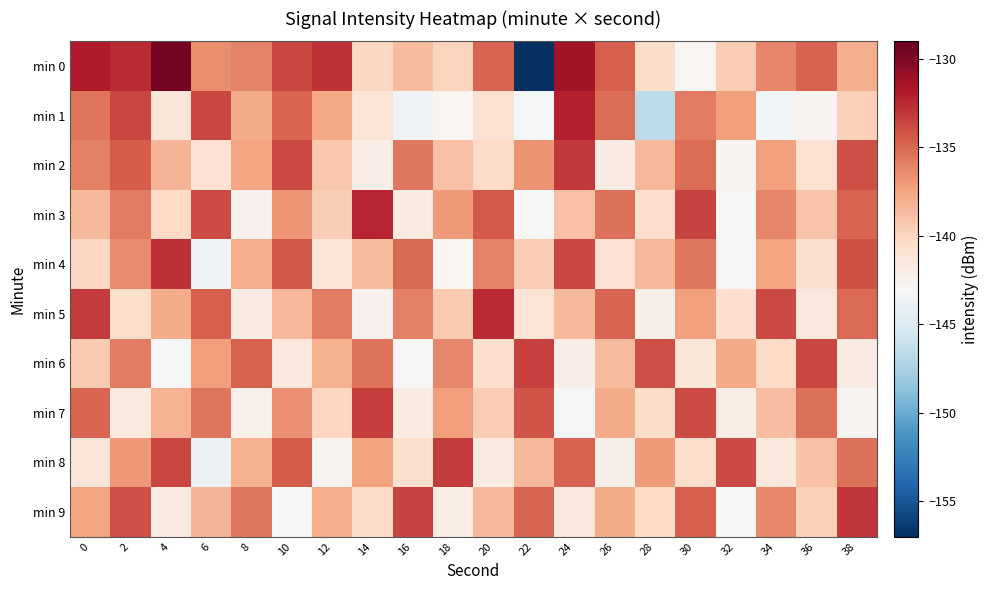

How many distinct data groups are displayed?

10